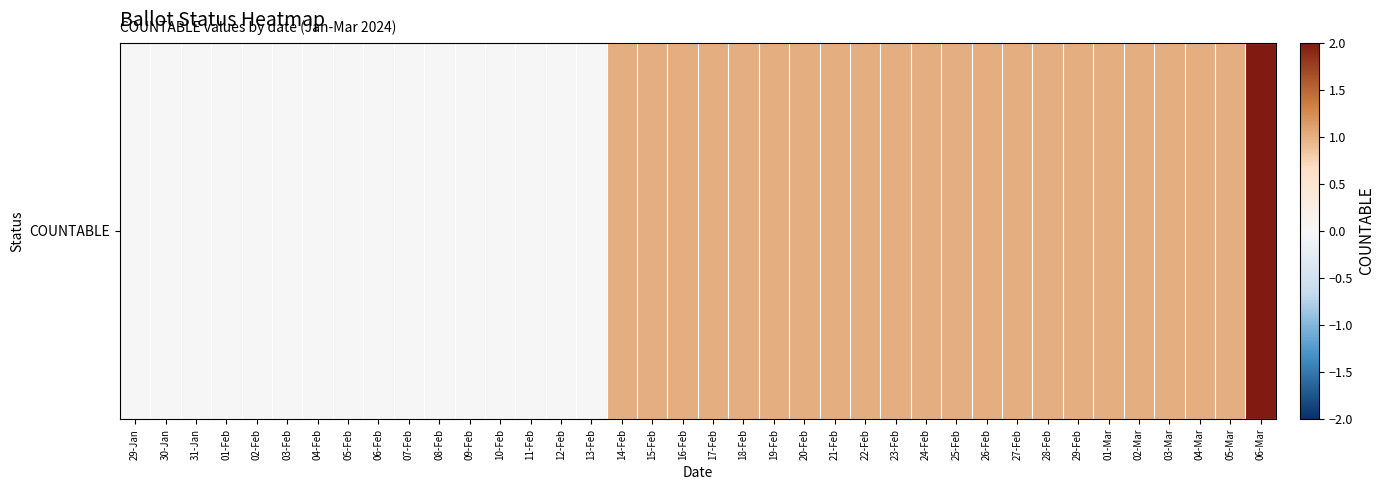

What is the sum of the values at 27-Feb and 28-Feb?

2